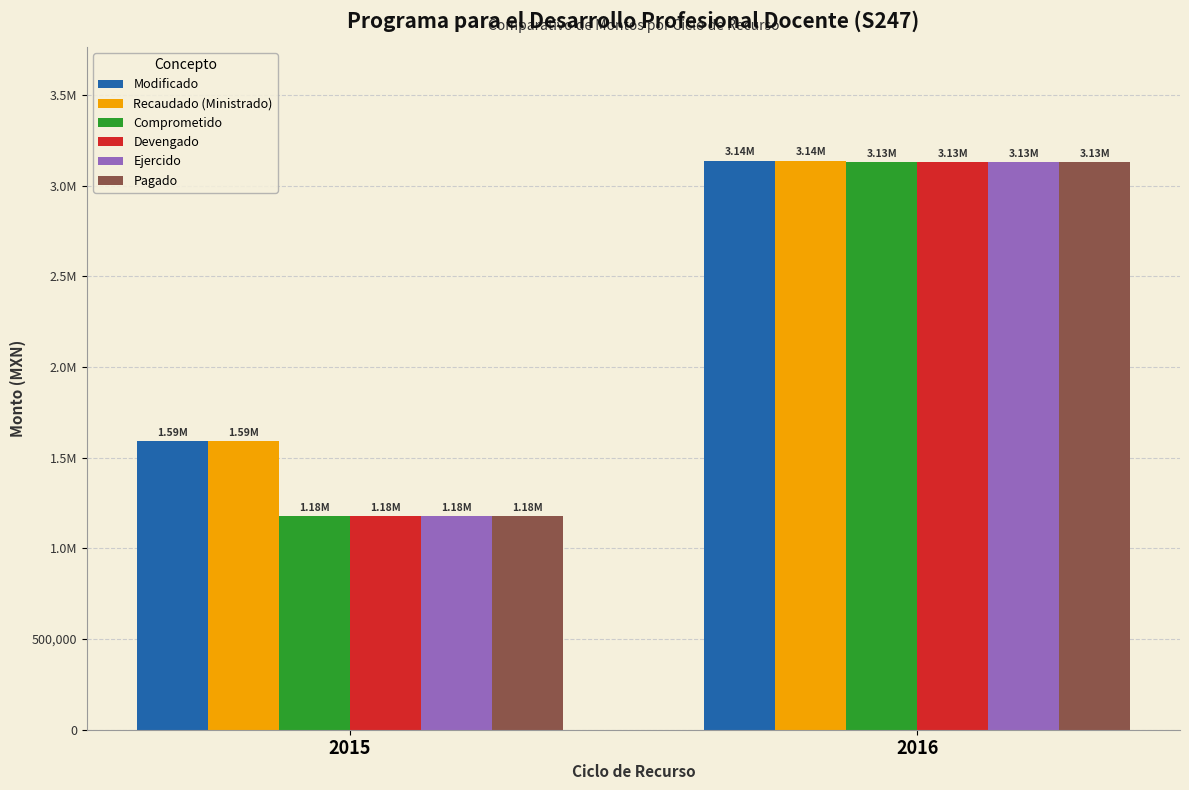

What is the value of the Comprometido bar at the 2nd from the left?

3128295.6